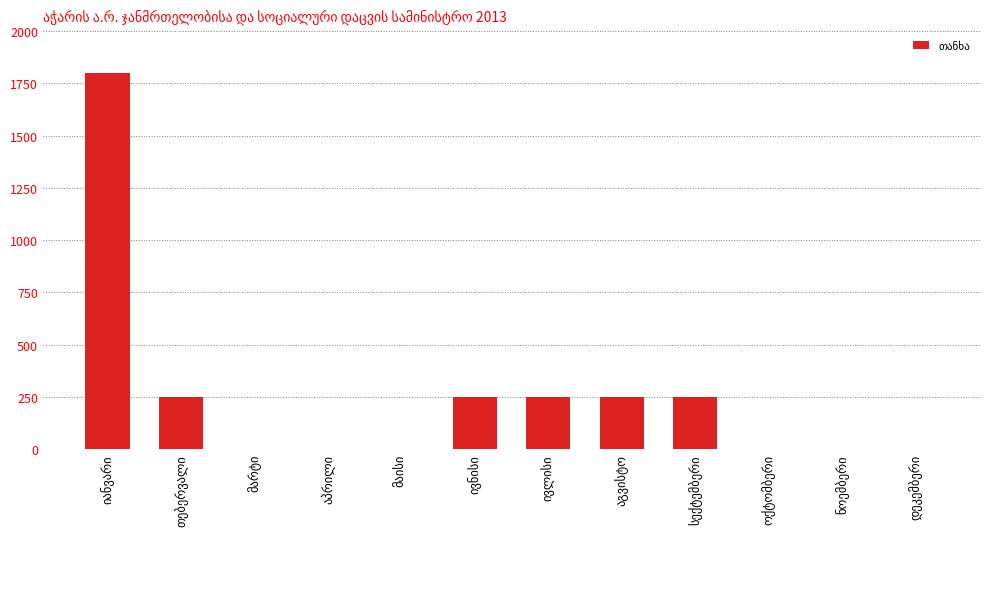

What is the maximum value shown in the chart?

1800